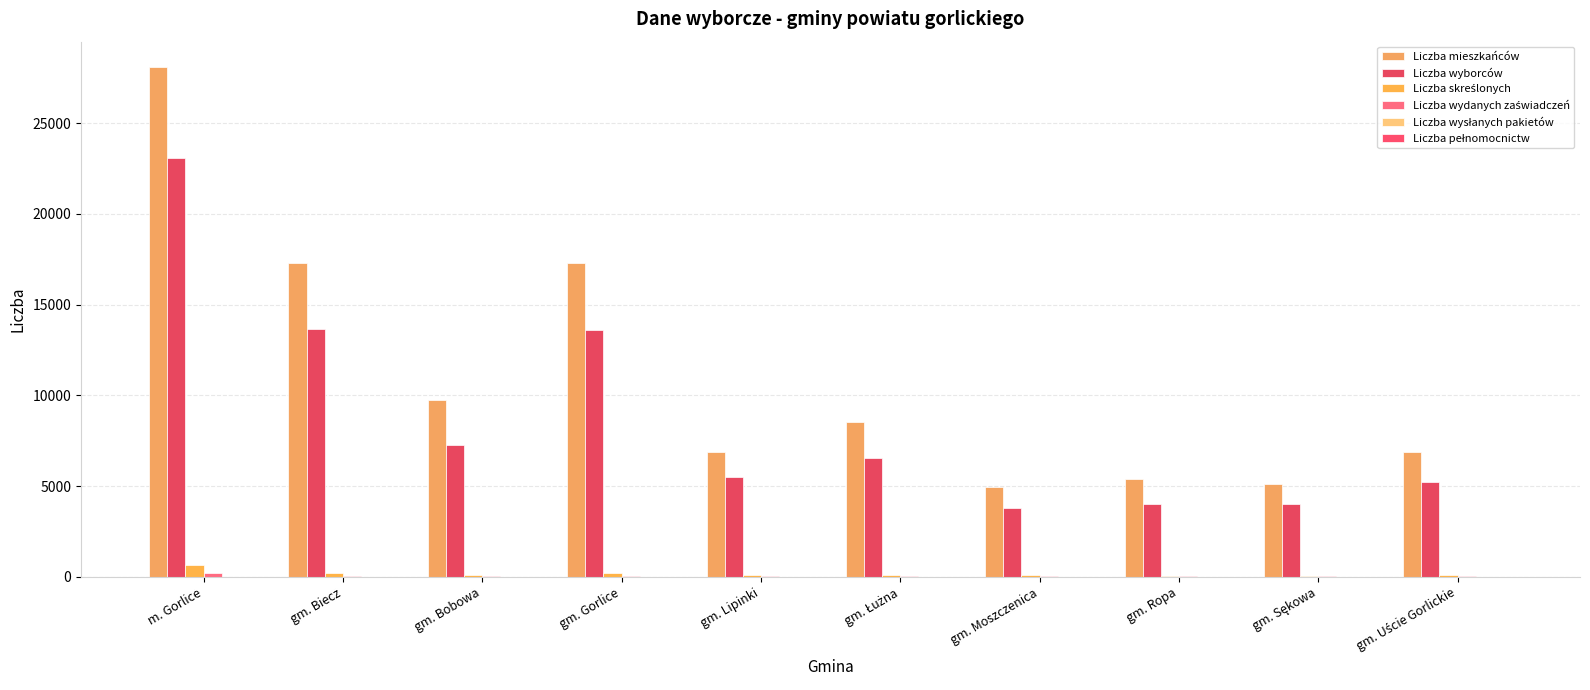

List the labels in order of Liczba mieszkańców value, smallest first.

gm. Moszczenica, gm. Sękowa, gm. Ropa, gm. Uście Gorlickie, gm. Lipinki, gm. Łużna, gm. Bobowa, gm. Gorlice, gm. Biecz, m. Gorlice